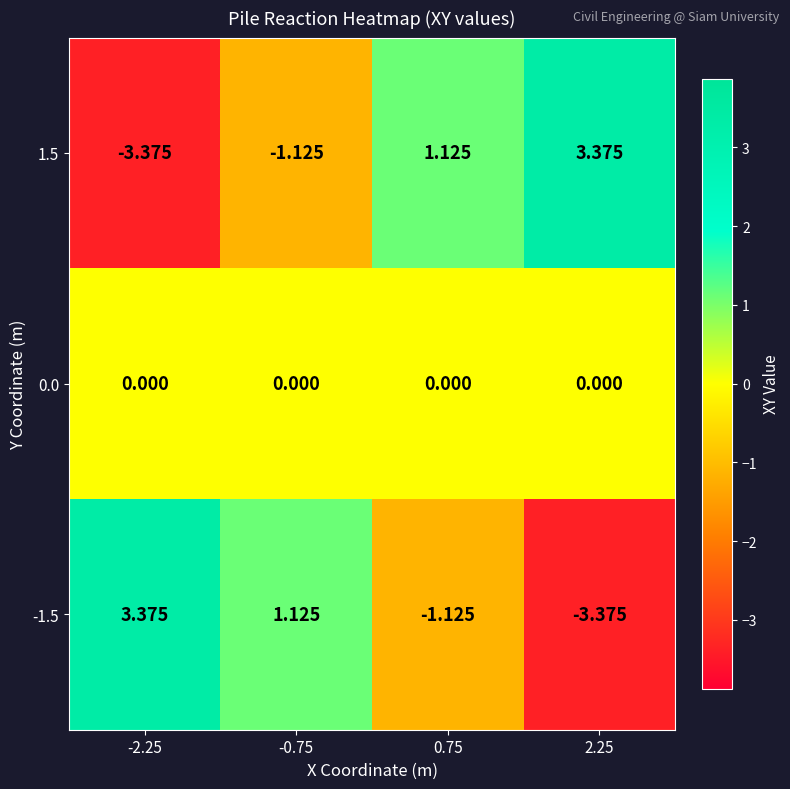

At how many categories does at least one series exceed 3?

2